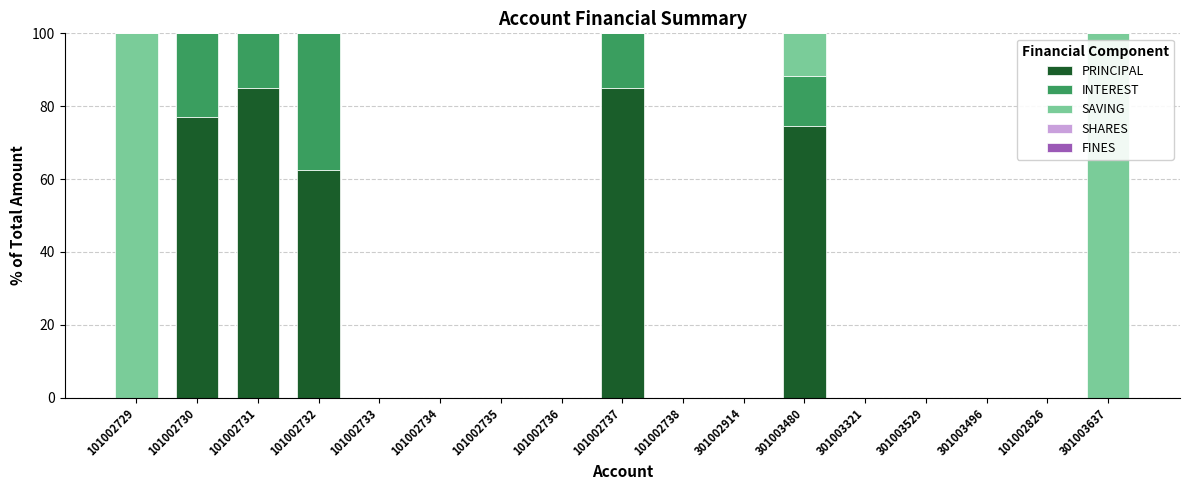

What is the sum of the PRINCIPAL values at 101002731 and 101002729?

85.0